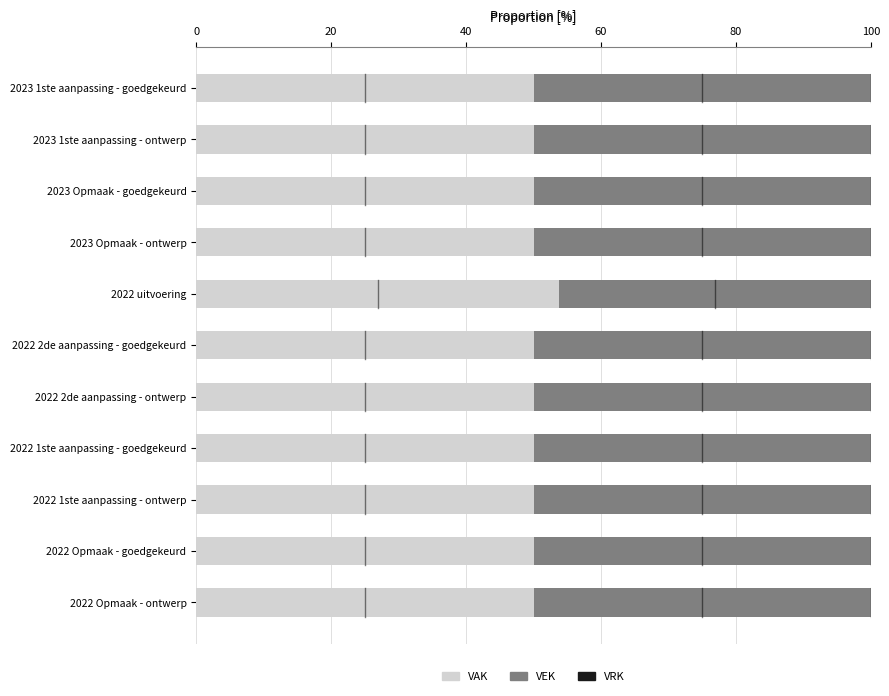

What is the sum of all VAK values?

553.8